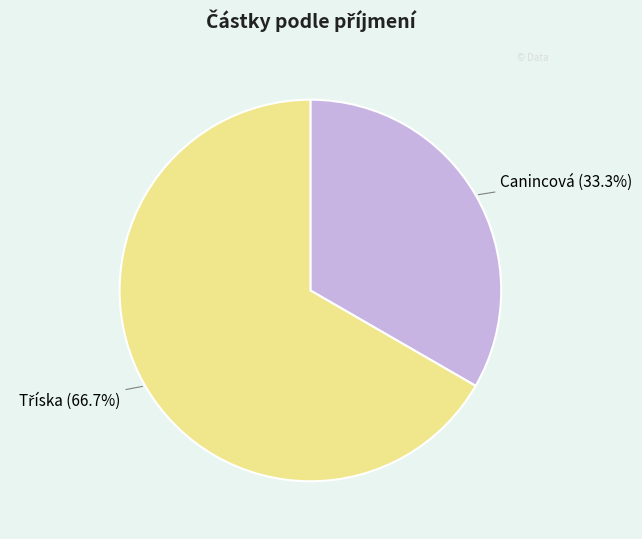

What portion of the pie excludes Canincová?

66.7%